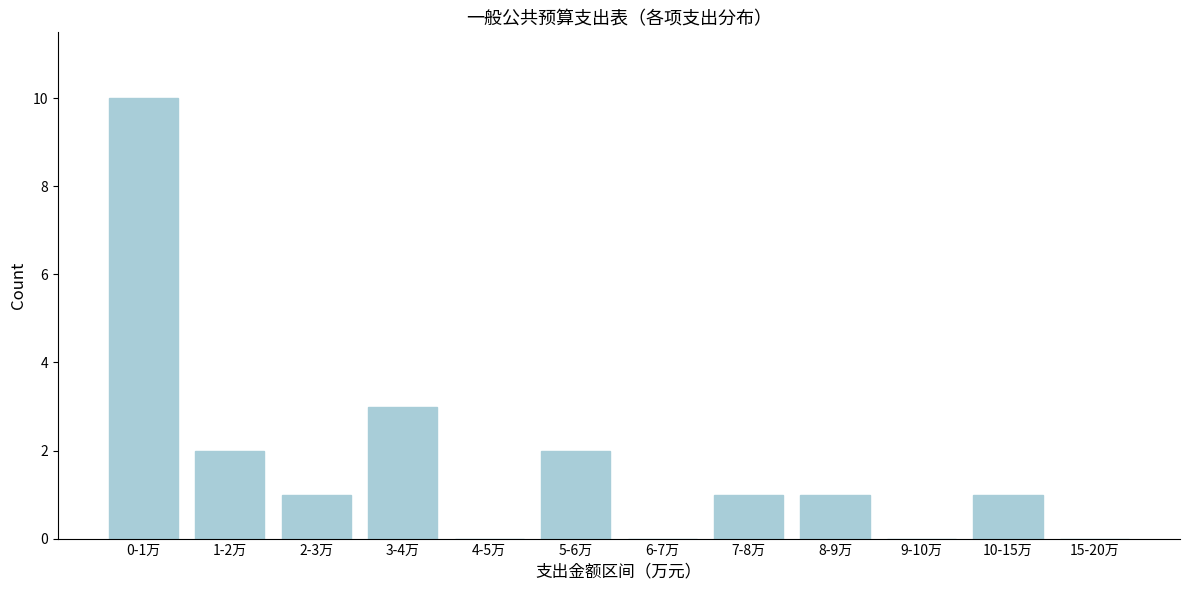

Reading left to right, what are all the values shown in this chart?

0-1万=10	1-2万=2	2-3万=1	3-4万=3	4-5万=0	5-6万=2	6-7万=0	7-8万=1	8-9万=1	9-10万=0	10-15万=1	15-20万=0